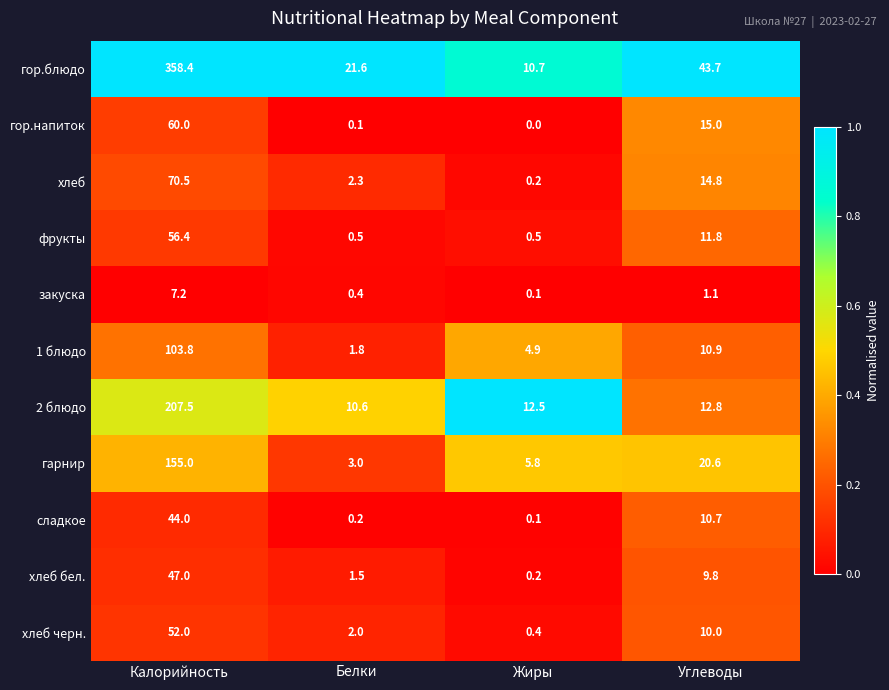

Where does the гор.блюдо series first go above 43?

Калорийность